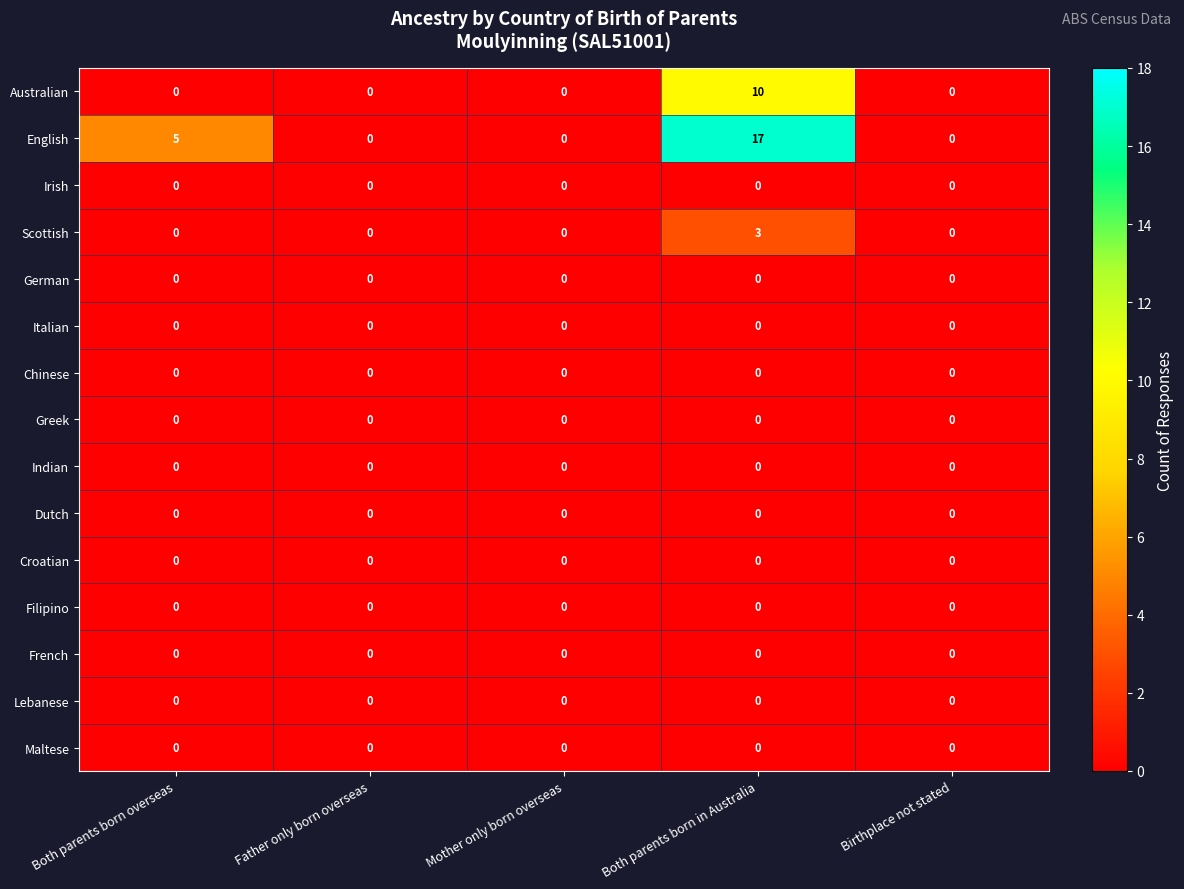

Where is English nearest to the value 8?

Both parents born overseas